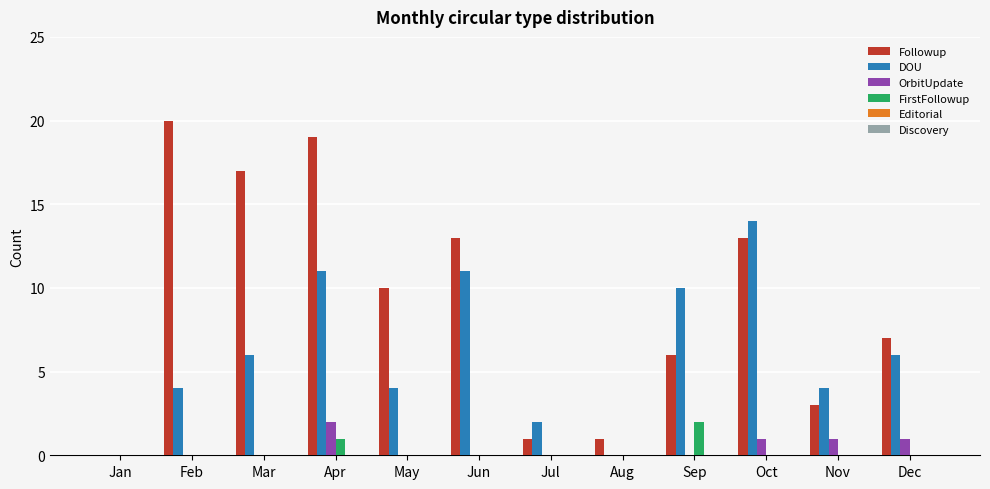

What is the sum of all FirstFollowup values?

3